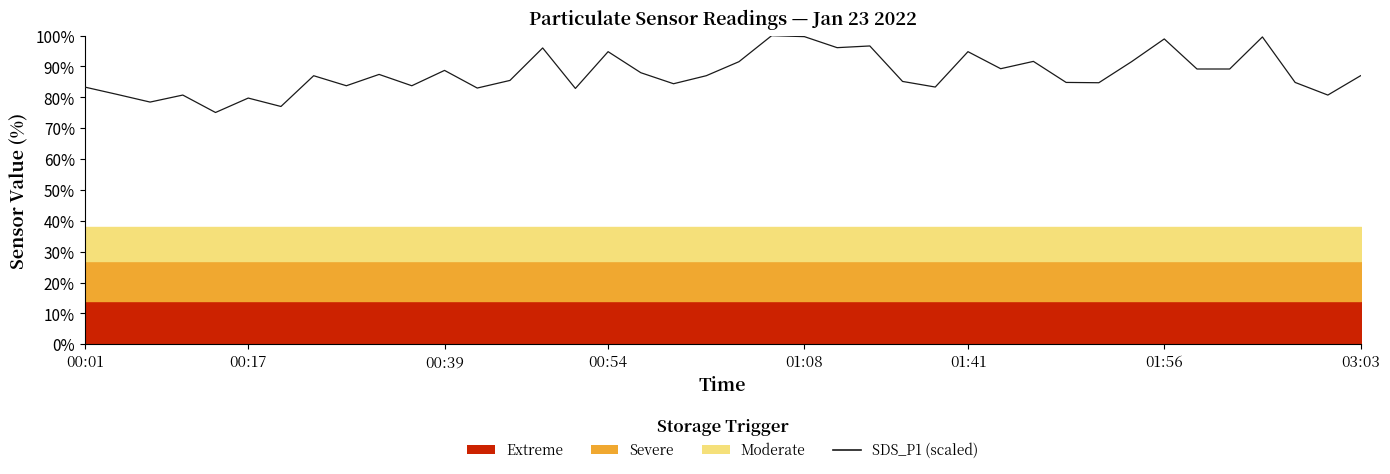

How many interior local peaks (higher than both neighbors) does the data have?

13